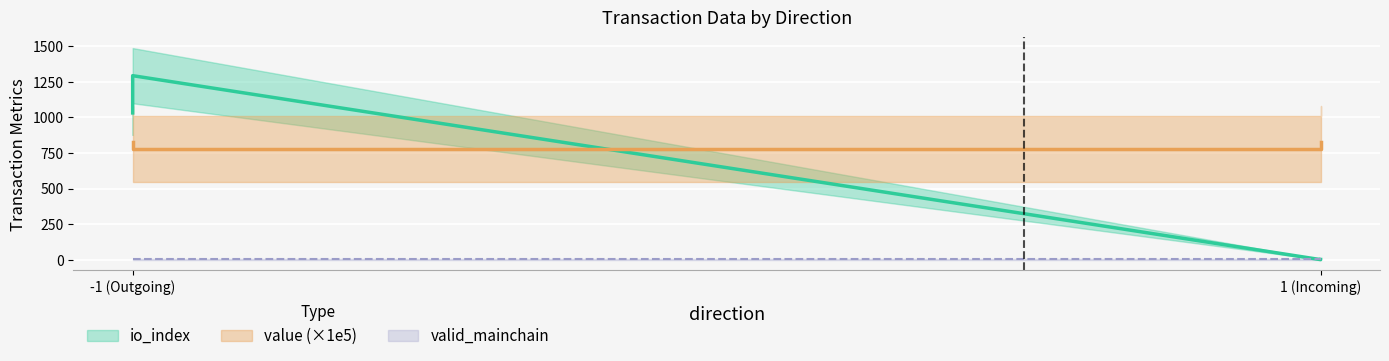

The io_index series shows 1419.6 at -1 (Outgoing). True or false?

False